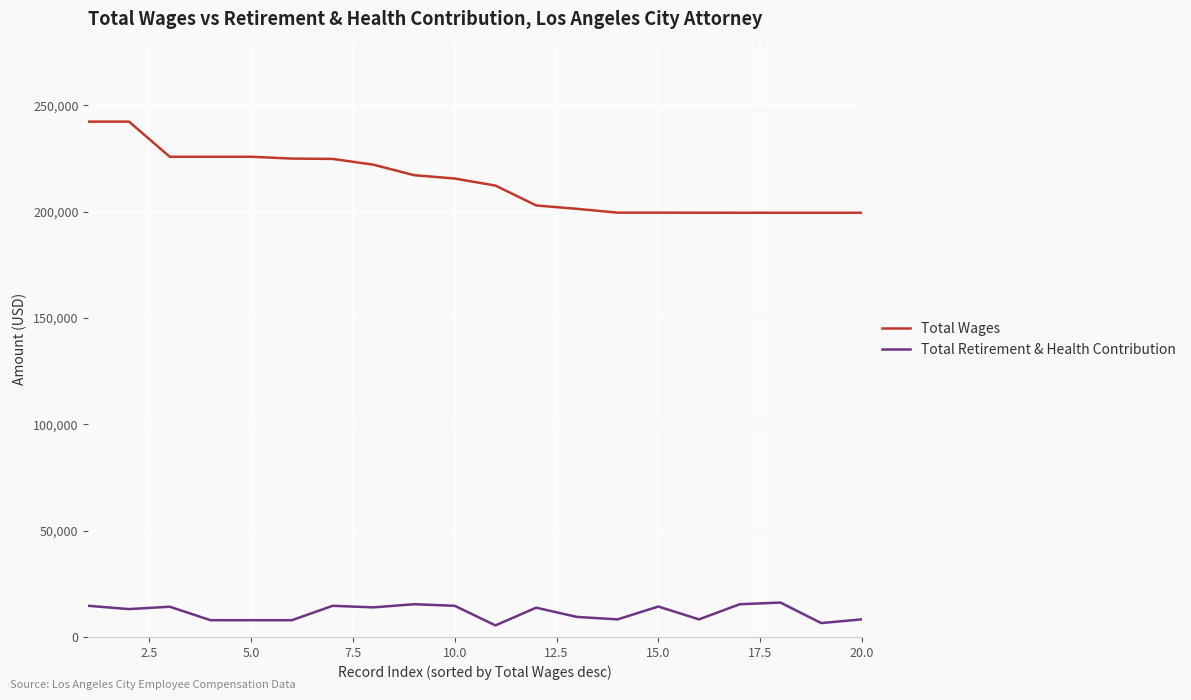

What is the sum of all Total Wages values?

4280667